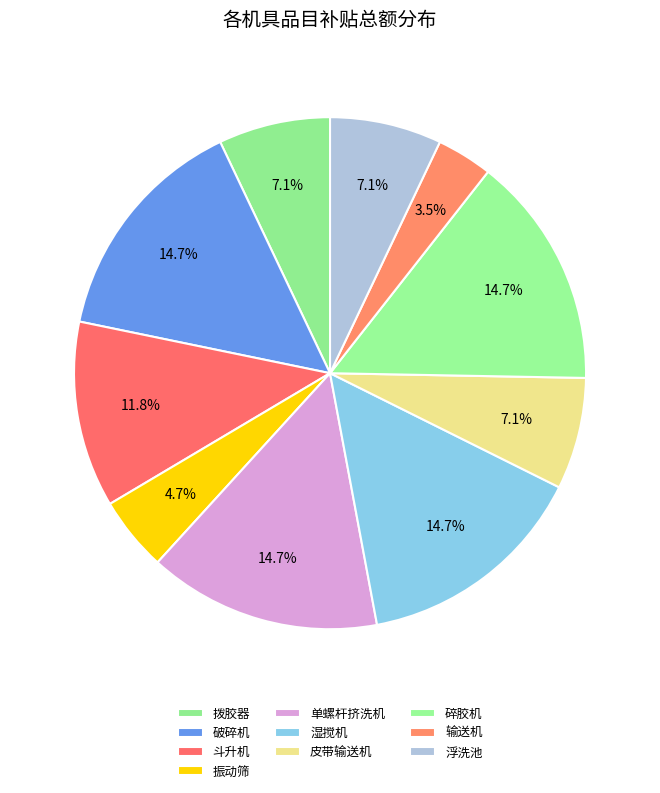

Which slice is the largest?

破碎机